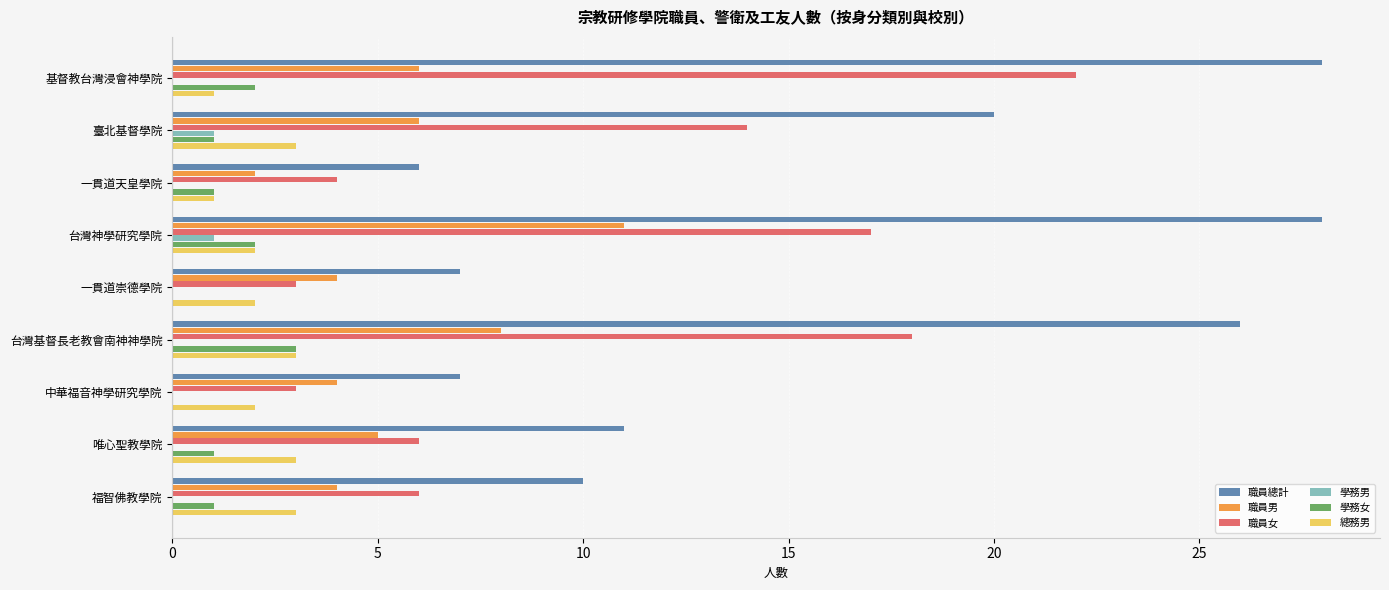

Which series changed the most between 一貫道崇德學院 and 唯心聖教學院?

職員總計